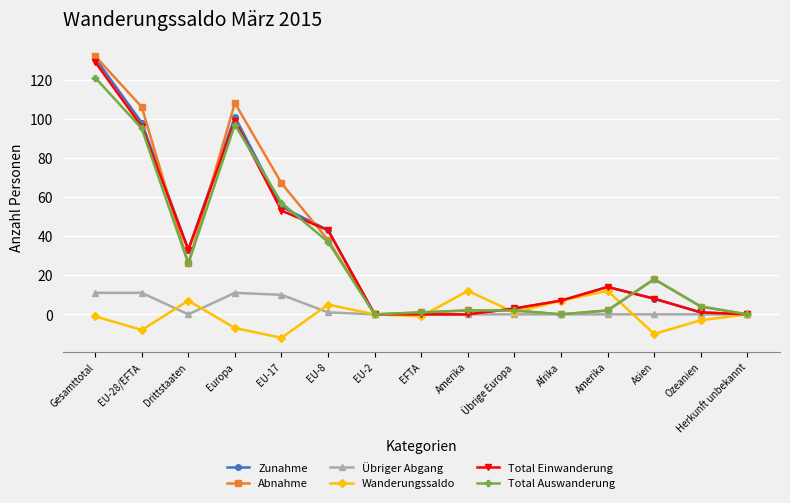

What is the maximum value shown in the chart?

132